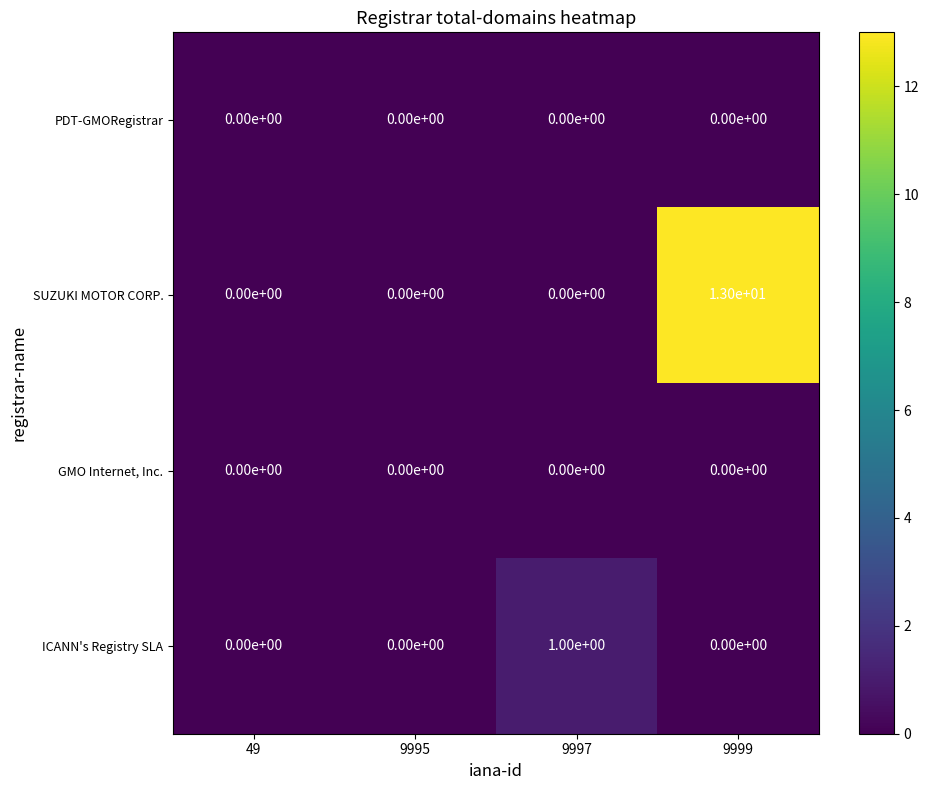

Reading right to left, list all the values displayed in this chart.

PDT-GMORegistrar: 9999=0	9997=0	9995=0	49=0
SUZUKI MOTOR CORP.: 9999=13	9997=0	9995=0	49=0
GMO Internet, Inc.: 9999=0	9997=0	9995=0	49=0
ICANN's Registry SLA: 9999=0	9997=1	9995=0	49=0